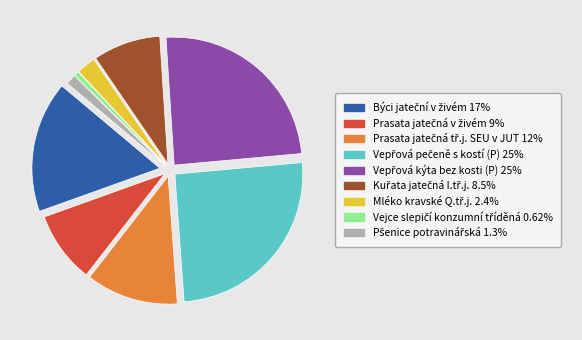

Does any single category account for the majority?

No